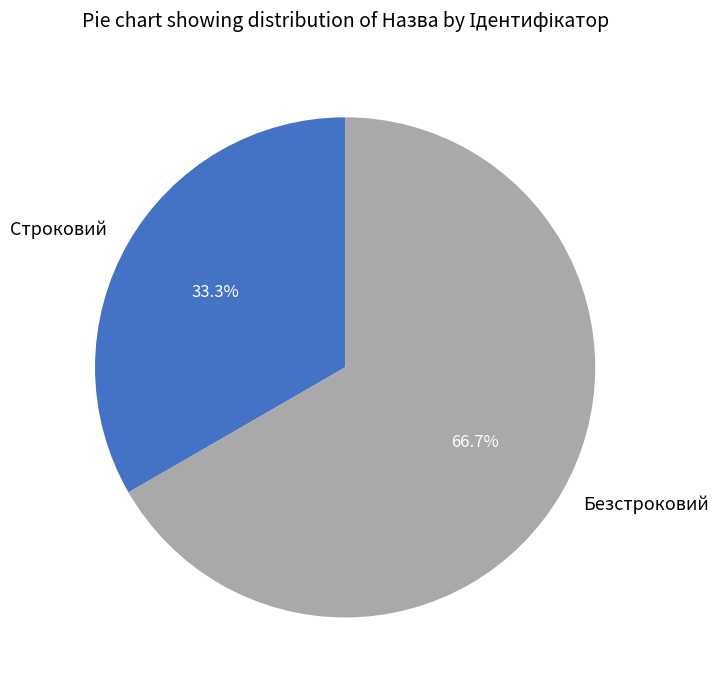

What percentage is the Строковий slice, to the nearest percent?

33%